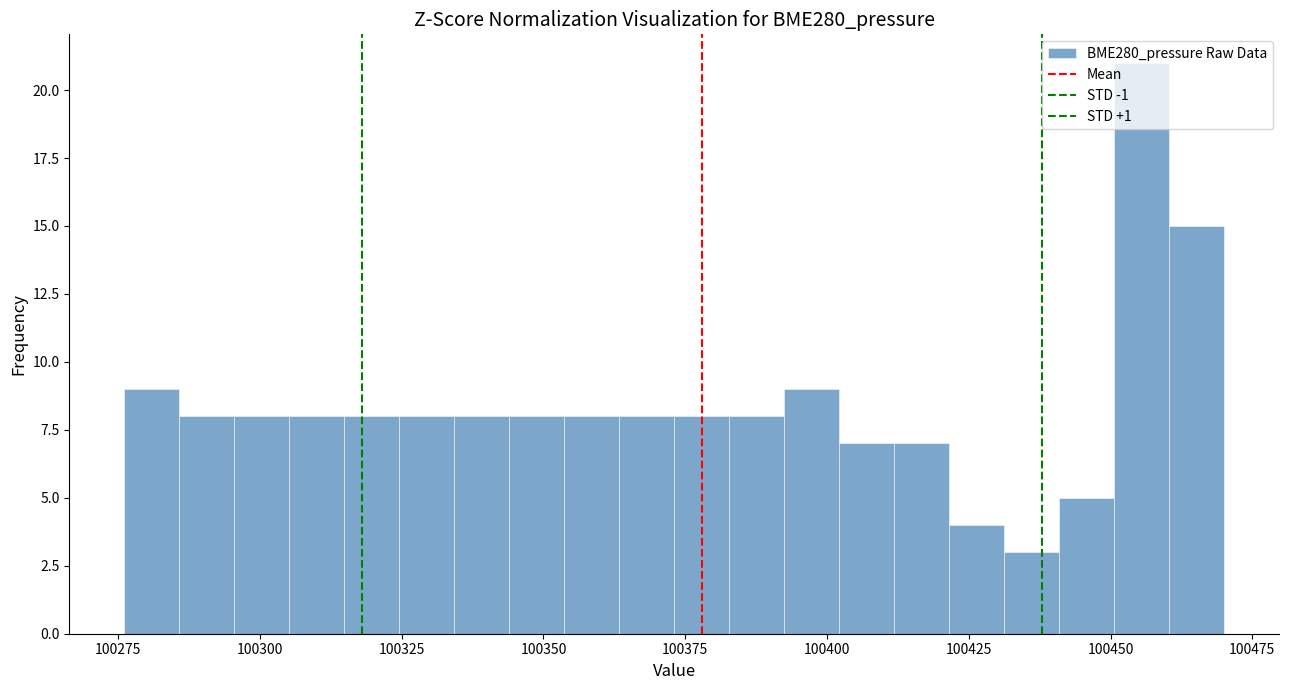

Around what value on the x-axis is the tallest bar? Give the approximate position of its centre, as read against the axis.

100455